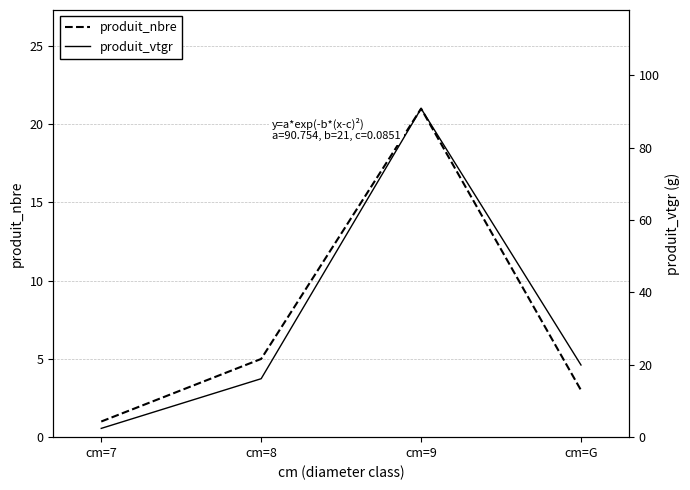

Does the chart have visible grid lines?

Yes